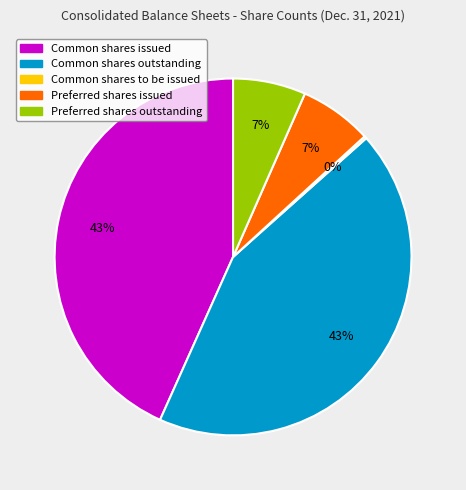

To the nearest percent, what is the difference between the largest and smallest slice percentages?

43%